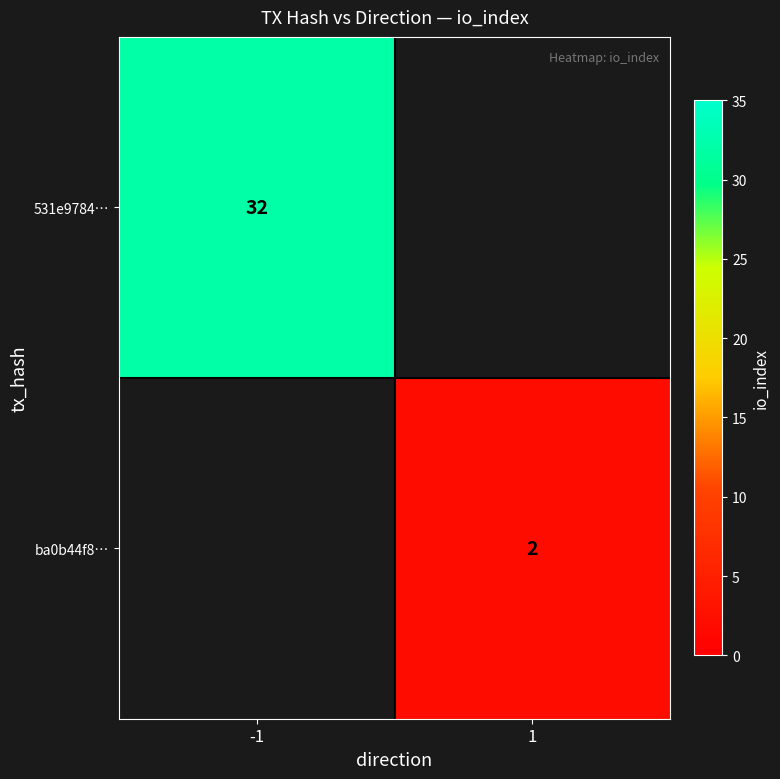

Is it true that 531e9784… equals 19 at -1?

False